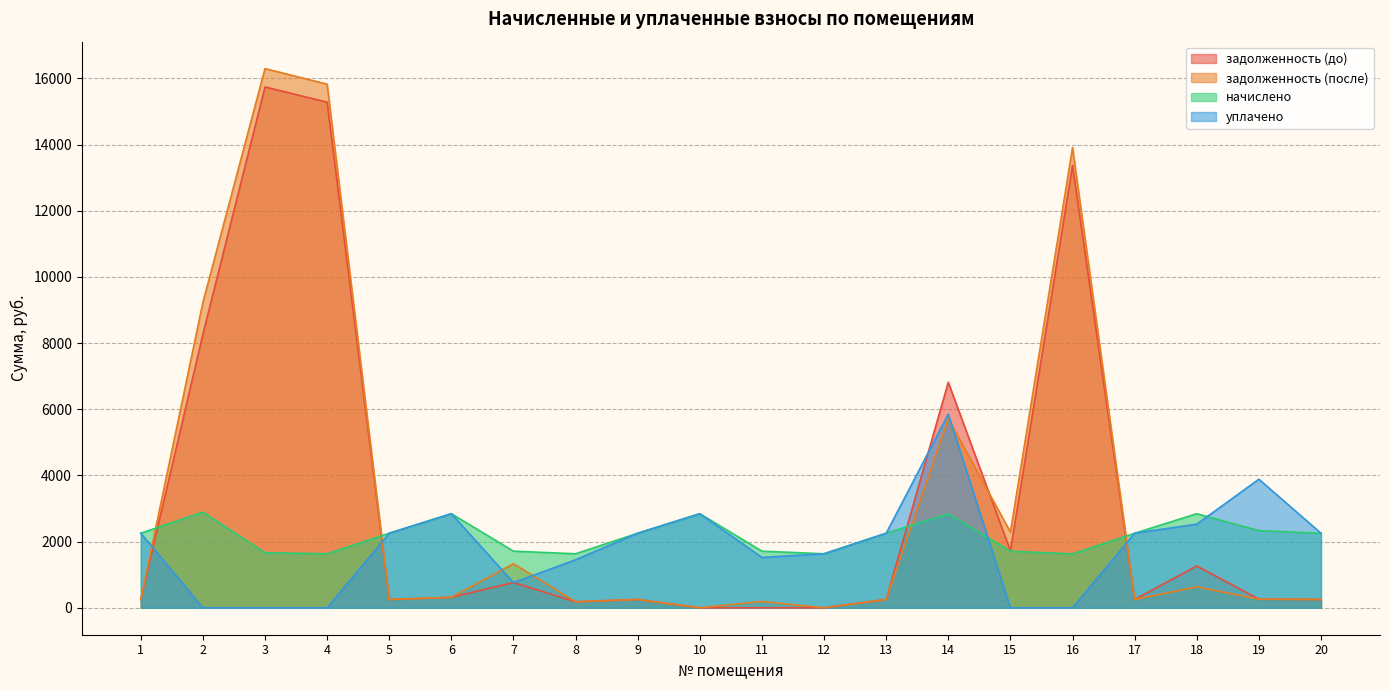

Between 8 and 5, which is larger?

5